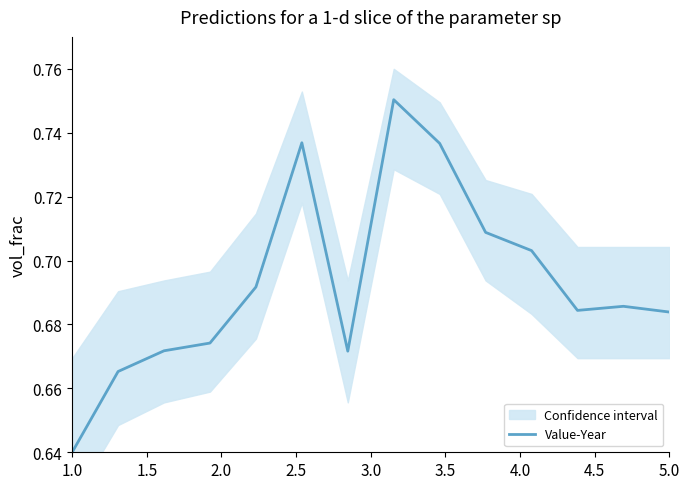

Reading left to right, list all the values displayed in this chart.

0.6	0.7	0.7	0.7	0.7	0.7	0.7	0.8	0.7	0.7	0.7	0.7	0.7	0.7